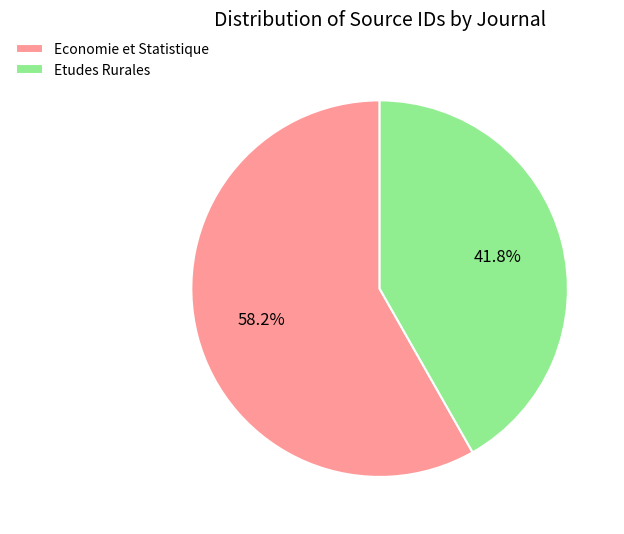

Approximately how many times larger is the value at Economie et Statistique compared to Etudes Rurales?

1.4